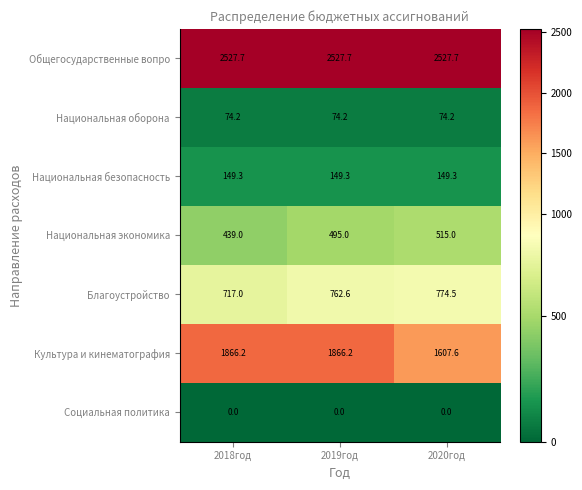

Reading right to left, transcribe all the data shown in this chart.

Общегосударственные вопро: 2527.7	2527.7	2527.7
Национальная оборона: 74.2	74.2	74.2
Национальная безопасность: 149.3	149.3	149.3
Национальная экономика: 515.0	495.0	439.0
Благоустройство: 774.5	762.6	717.0
Культура и кинематография: 1607.6	1866.2	1866.2
Социальная политика: 0.0	0.0	0.0